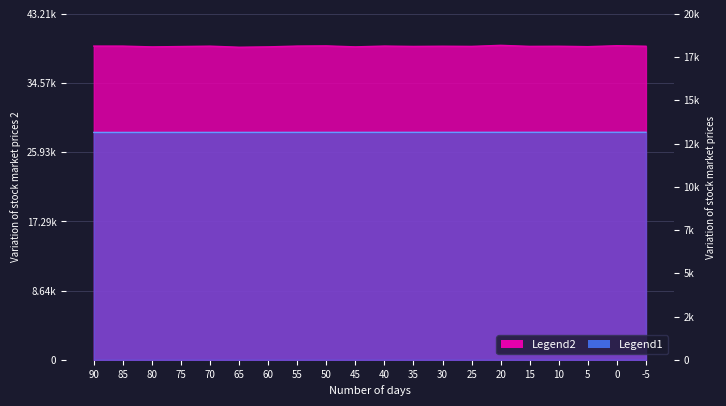

What is the spread (max minus min) of values at 65?

10637